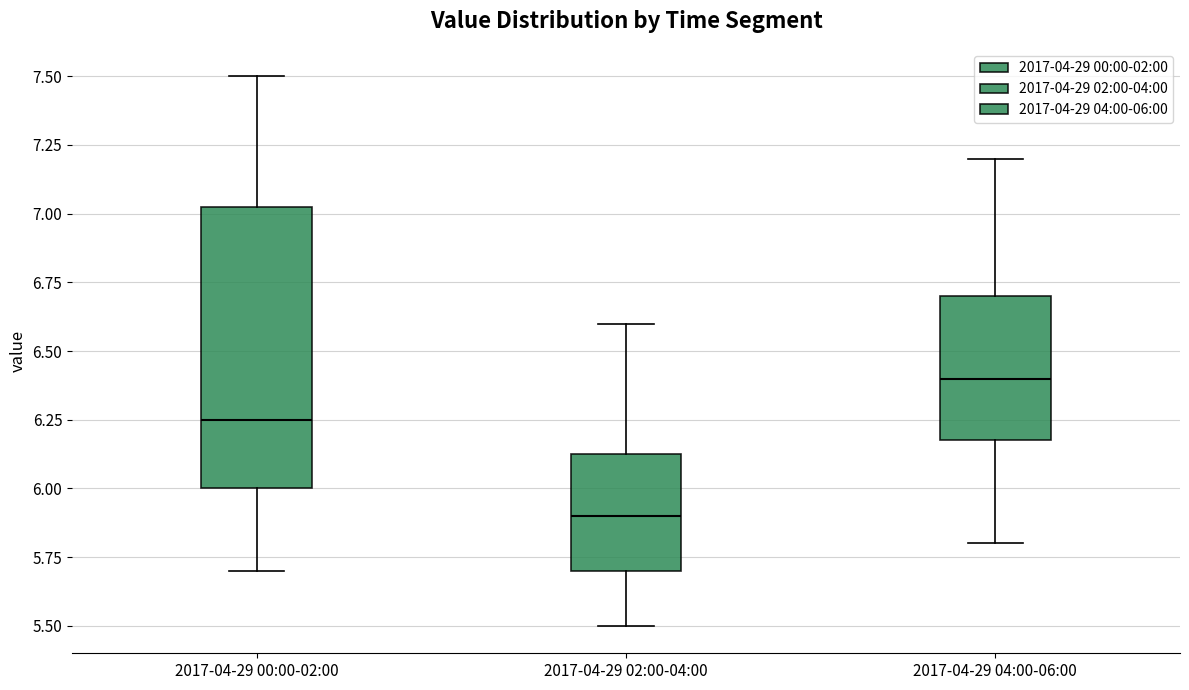

Which box's median line is the lowest?

2017-04-29 02:00-04:00